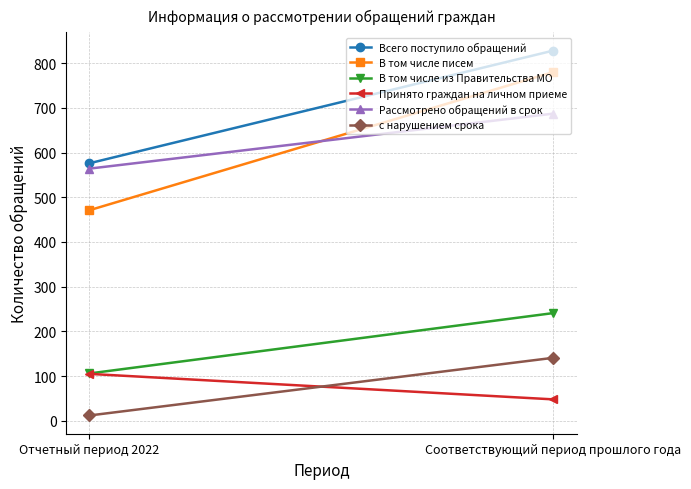

Rank the series by their maximum value, from highest to lowest.

Всего поступило обращений, В том числе писем, Рассмотрено обращений в срок, В том числе из Правительства МО, с нарушением срока, Принято граждан на личном приеме